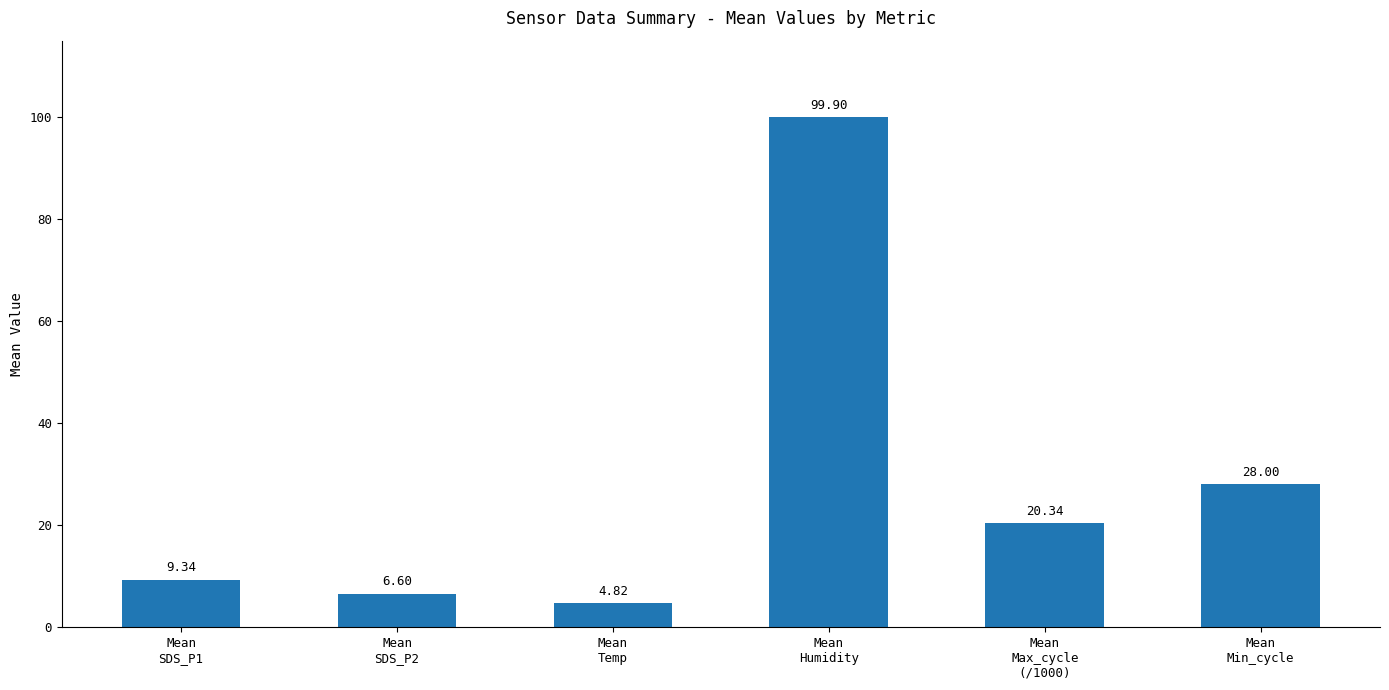

Rank the categories by value from highest to lowest.

Mean
Humidity, Mean
Min_cycle, Mean
Max_cycle
(/1000), Mean
SDS_P1, Mean
SDS_P2, Mean
Temp